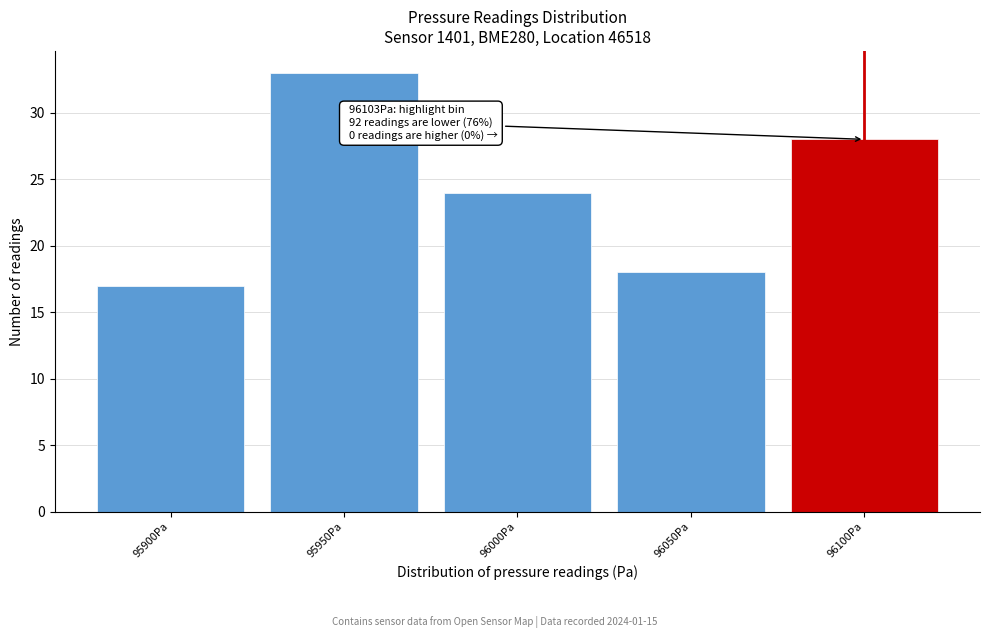

Reading right to left, list all the values displayed in this chart.

28	18	24	33	17